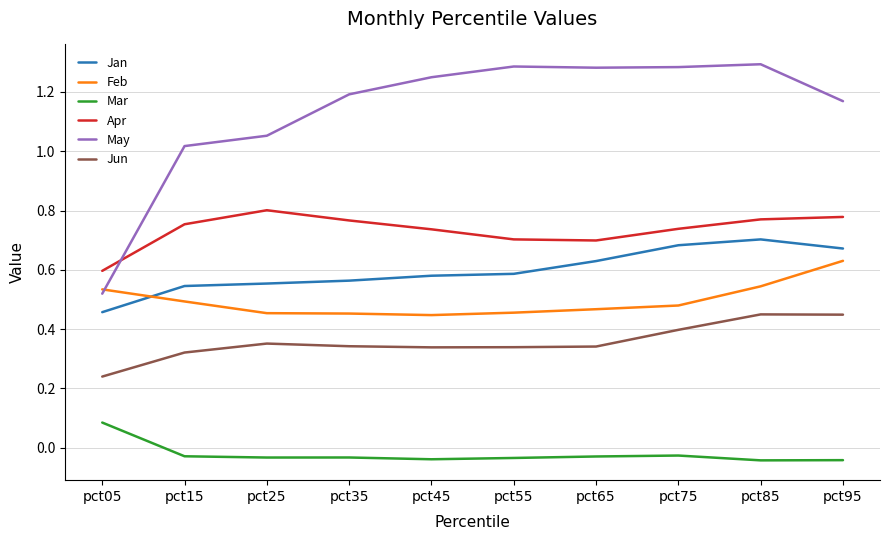

True or false: Jun has more than 1 points higher than both neighbors.

True